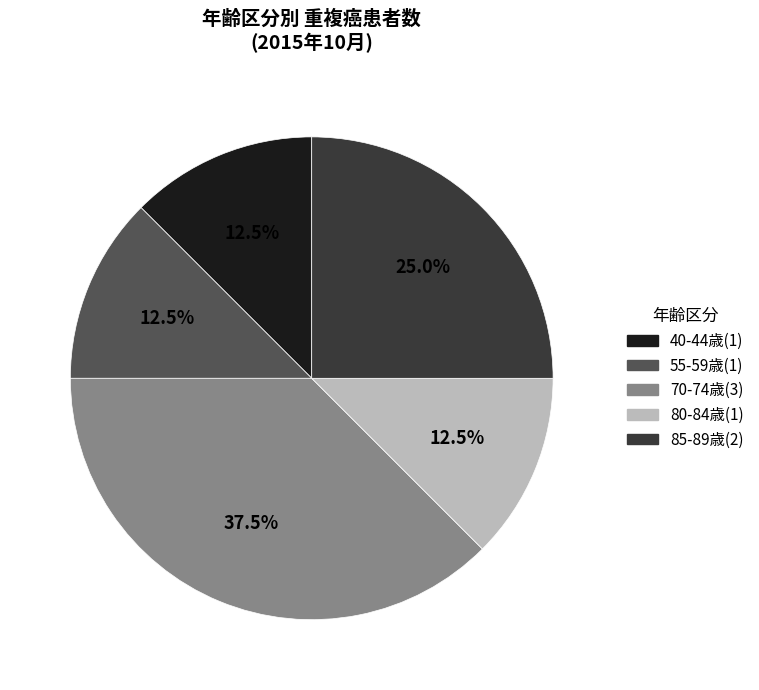

Is there any slice that represents more than half of the pie?

No